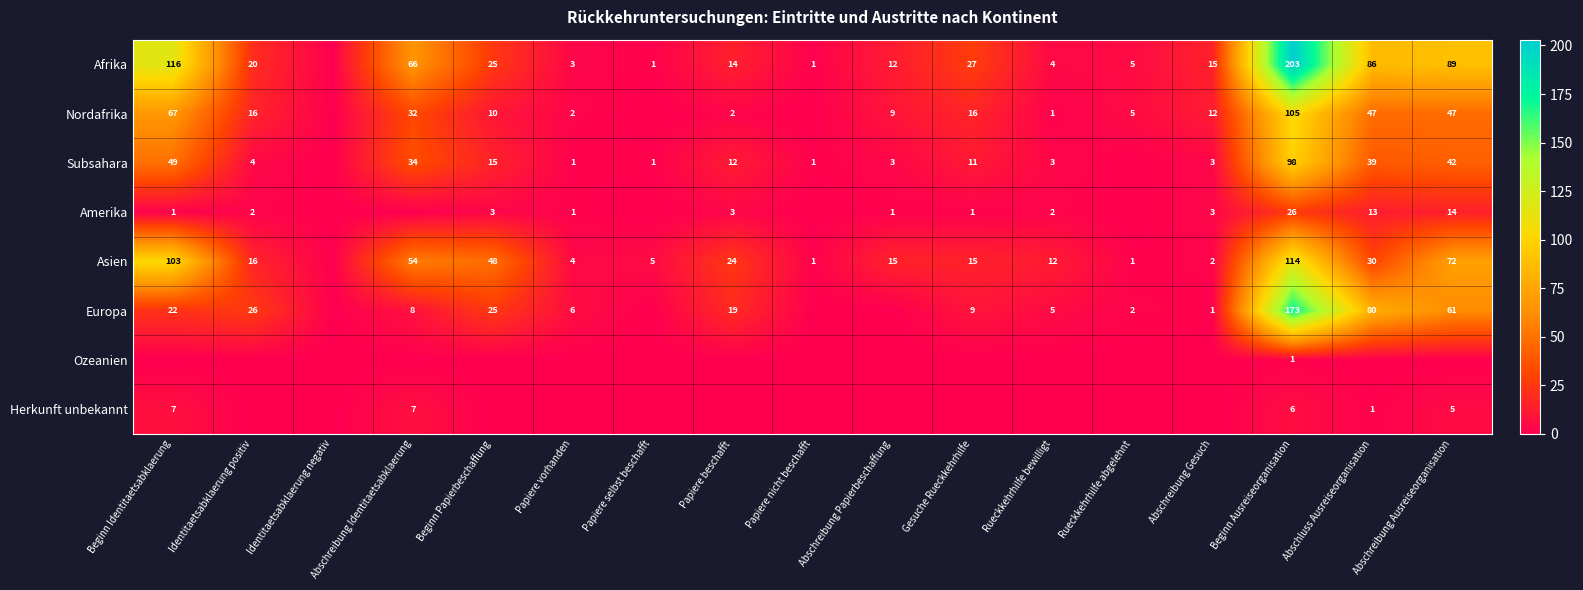

Is it true that Asien equals 1 at Papiere selbst beschafft?

False